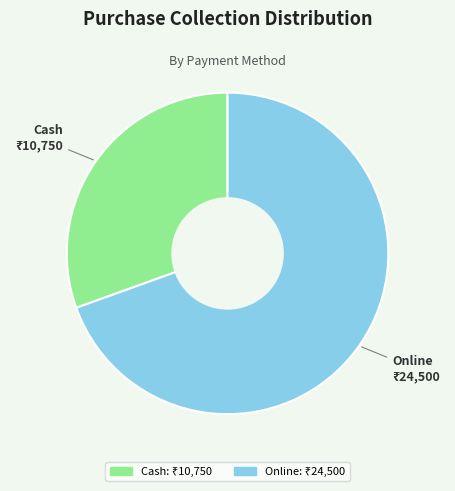

Combined, do Online and Cash account for over 50%?

Yes